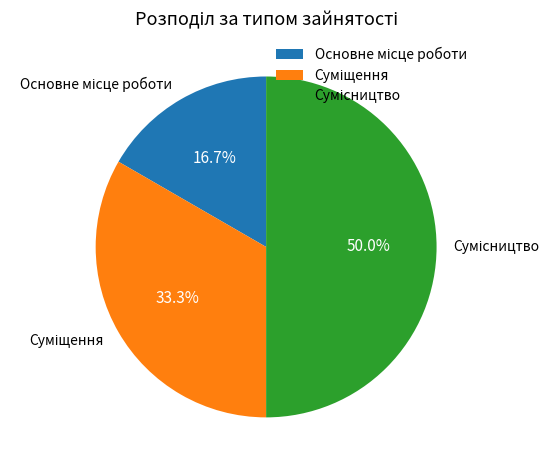

What percentage is the Суміщення slice, to the nearest percent?

33%